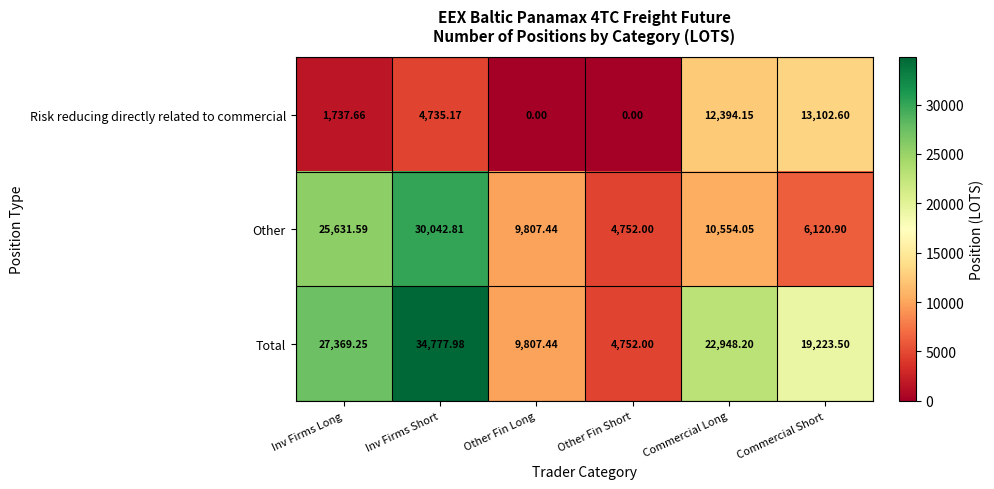

At which category does the chart reach its peak across all series?

Inv Firms Short